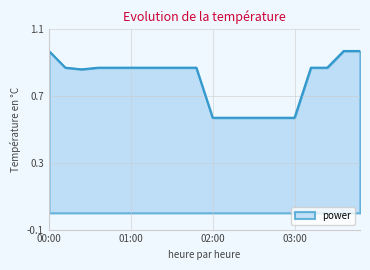

What is the difference between the maximum and minimum values?

0.4